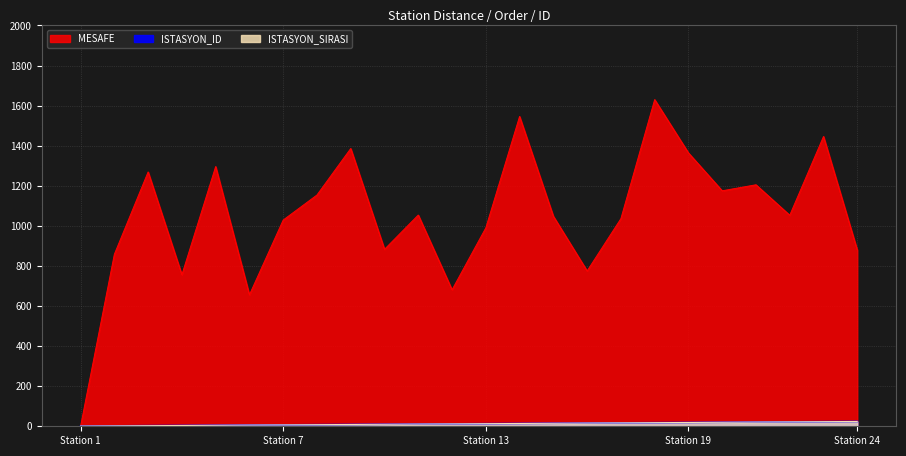

How many categories are shown in the chart?

24